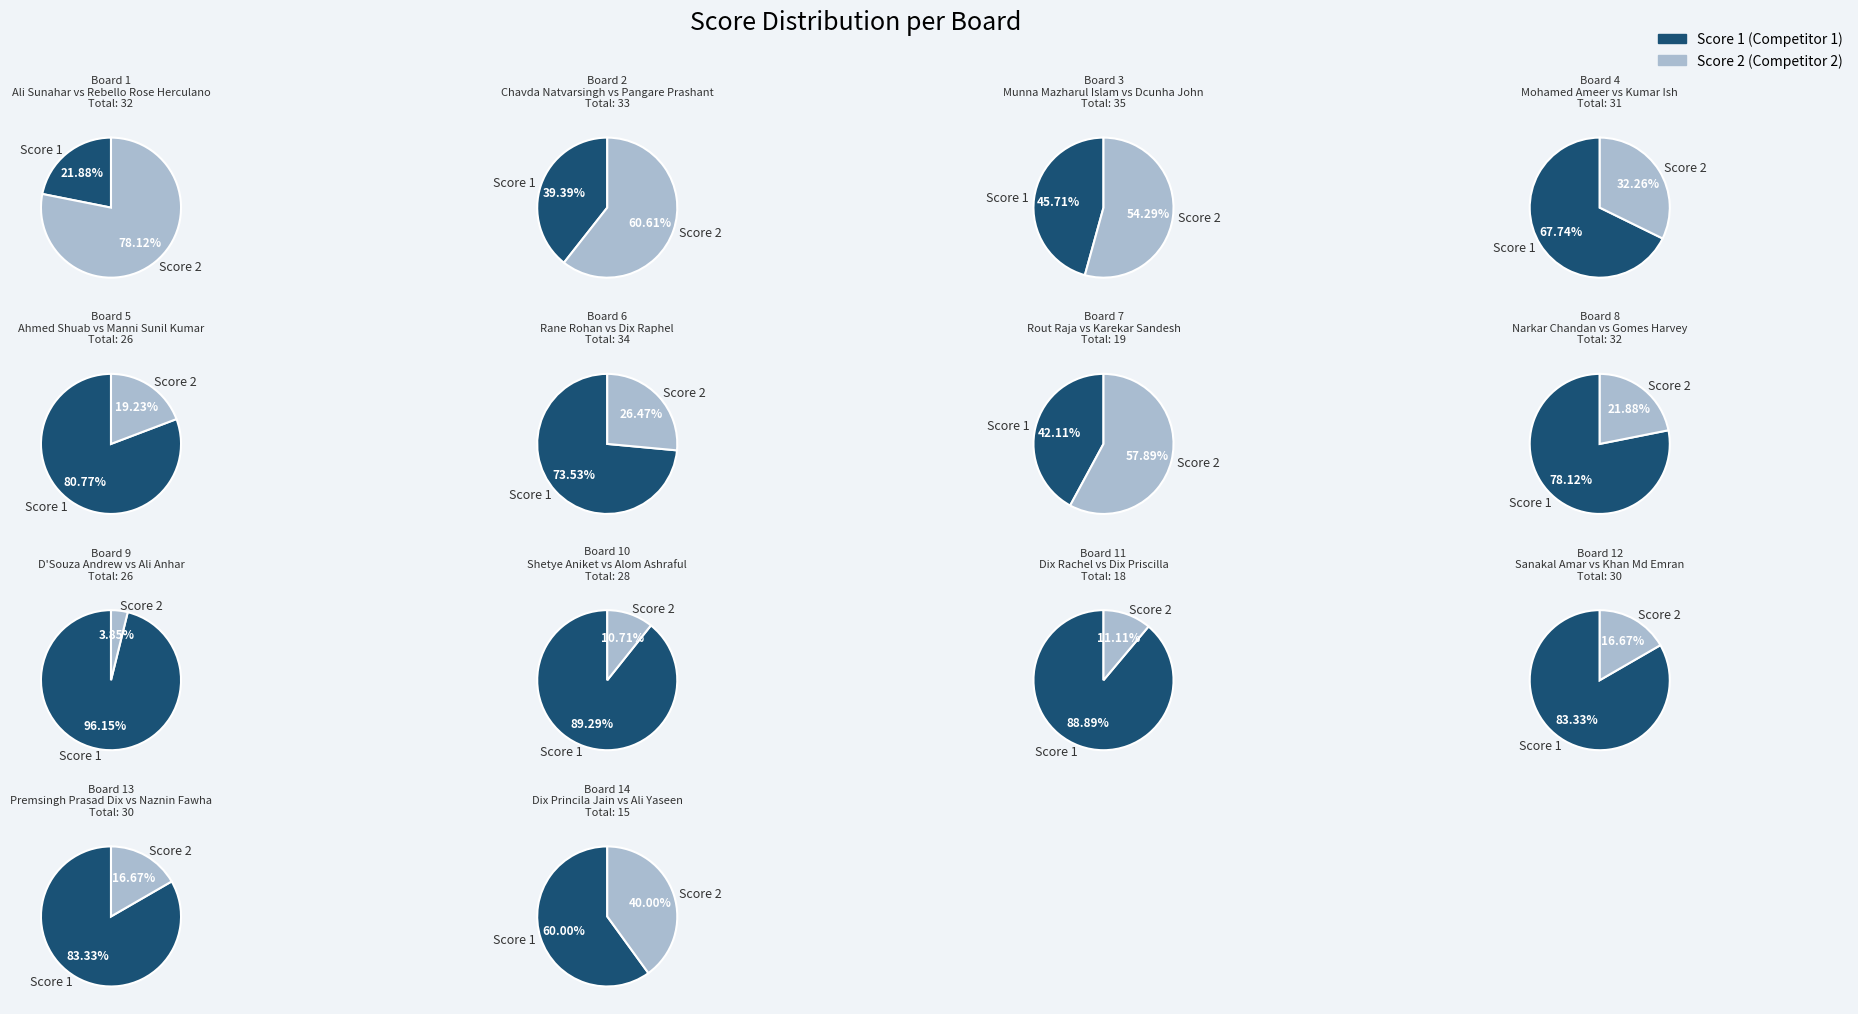

Rank the categories by Score 1 value from highest to lowest.

Board 6, Board 8, Board 9, Board 10, Board 12, Board 13, Board 4, Board 5, Board 3, Board 11, Board 2, Board 14, Board 7, Board 1